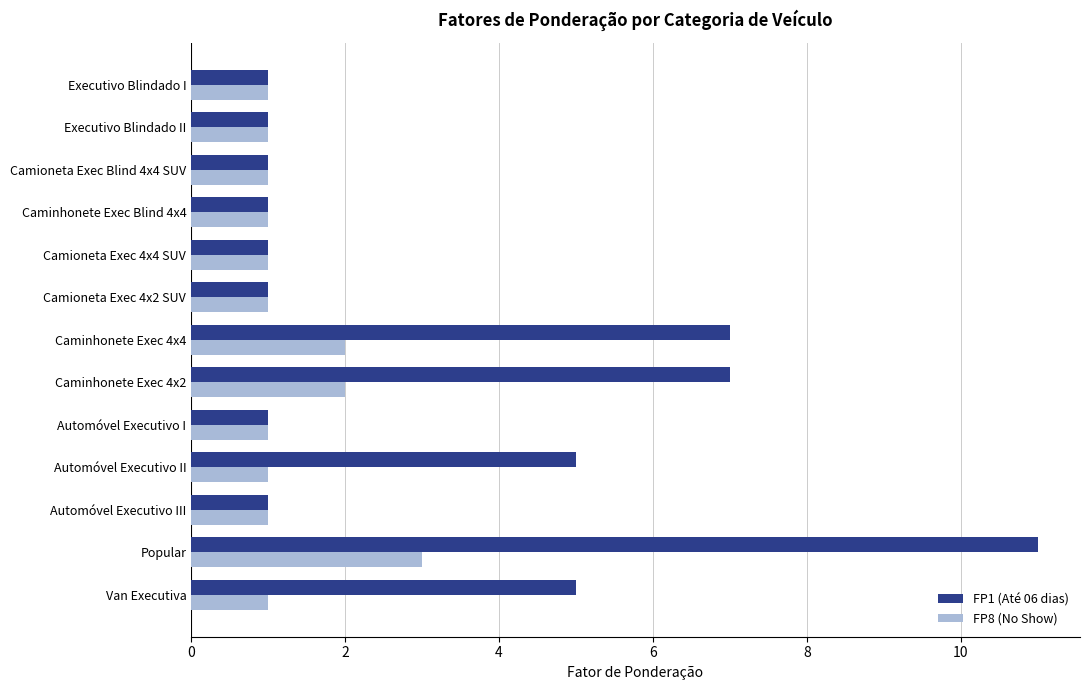

At which label does FP1 (Até 06 dias) reach its peak?

Popular